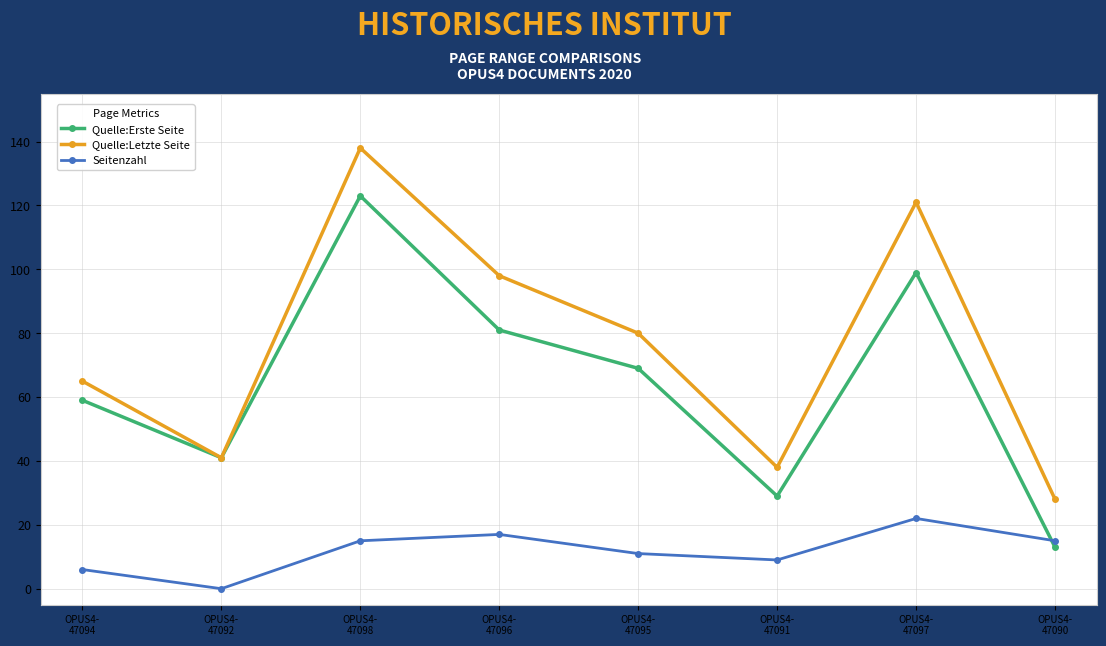

Reading left to right, extract all data points from this chart.

Quelle:Erste Seite: 59	41	123	81	69	29	99	13
Quelle:Letzte Seite: 65	41	138	98	80	38	121	28
Seitenzahl: 6	0	15	17	11	9	22	15